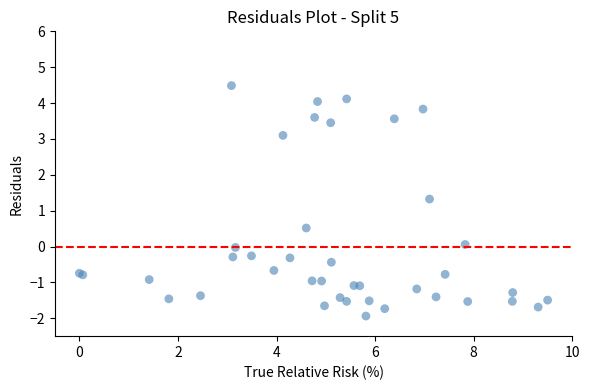

What Y value in the scatter plot is closest to 1?

1.3